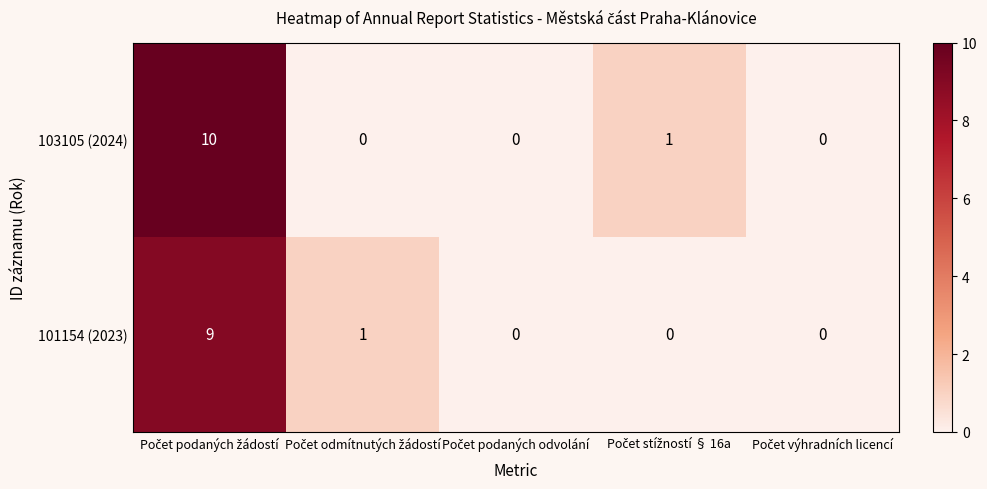

How many 103105 (2024) values are between 0 and 1?

4